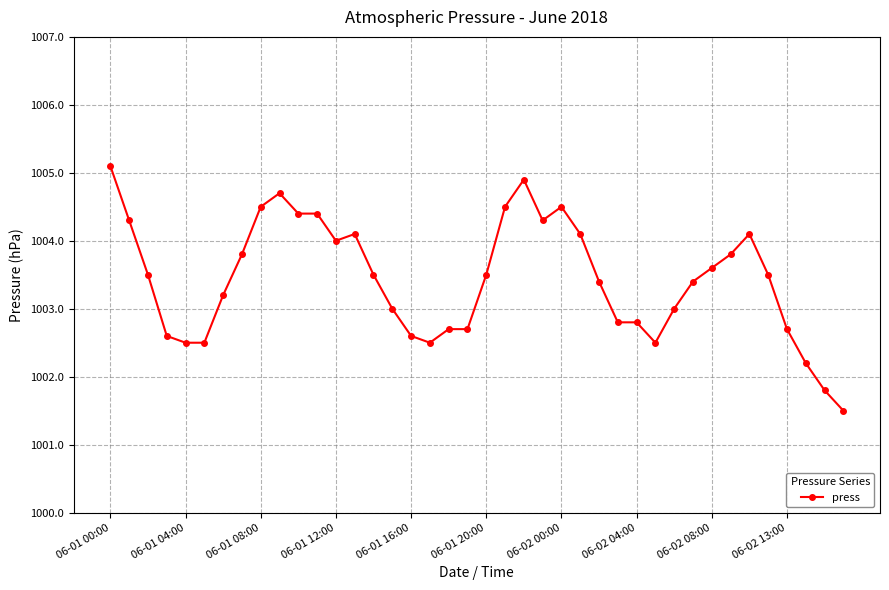

What is the value of the 1st point from the left?

1005.1